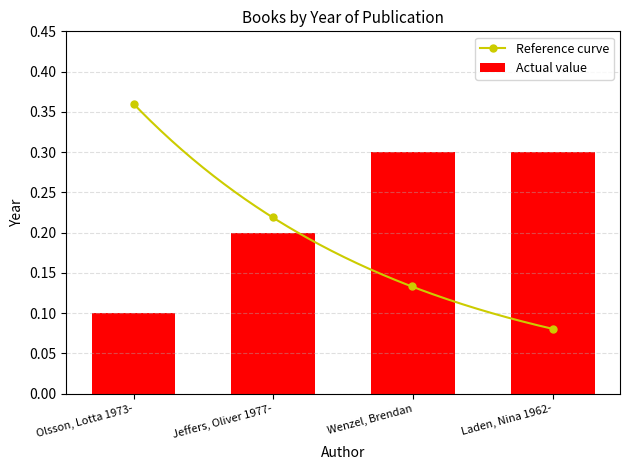

What is the label of the 1st bar from the left?

Olsson, Lotta 1973-